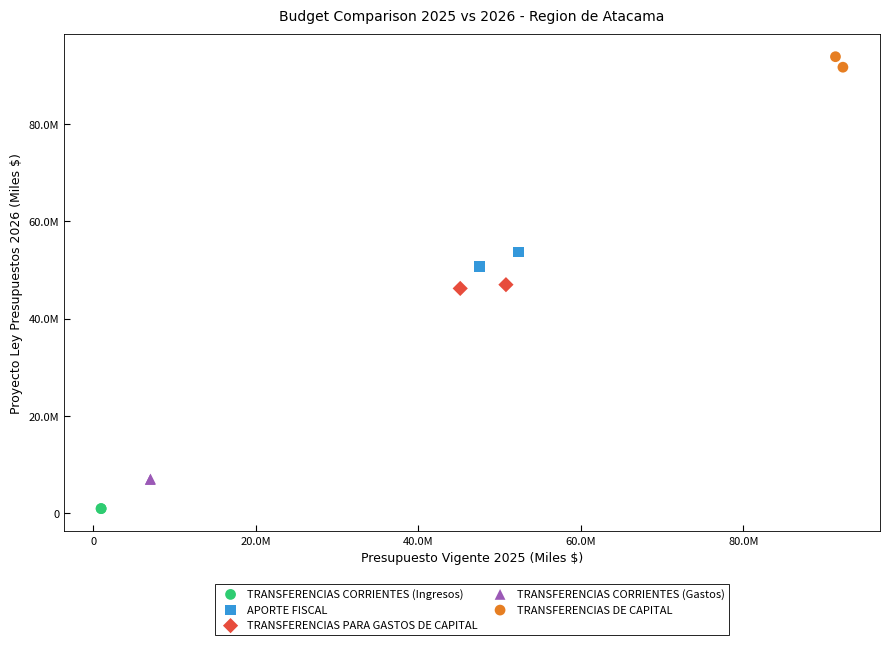

What are all the series names shown in the legend?

TRANSFERENCIAS CORRIENTES (Ingresos), APORTE FISCAL, TRANSFERENCIAS PARA GASTOS DE CAPITAL, TRANSFERENCIAS CORRIENTES (Gastos), TRANSFERENCIAS DE CAPITAL